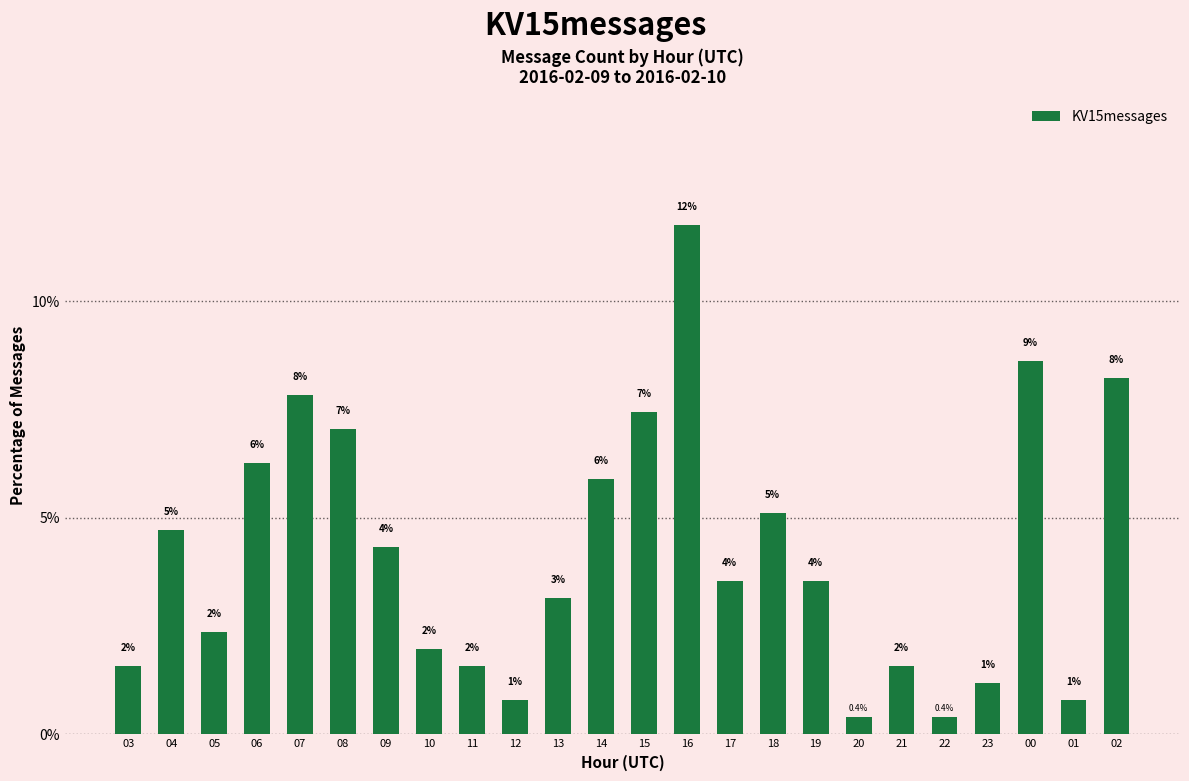

Where does the data first go above 3?

04